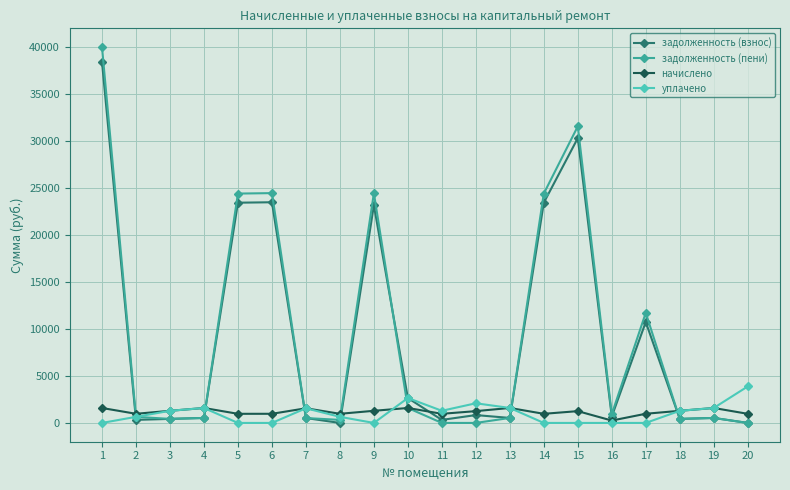

What is the total value across all series at 16?

1859.0